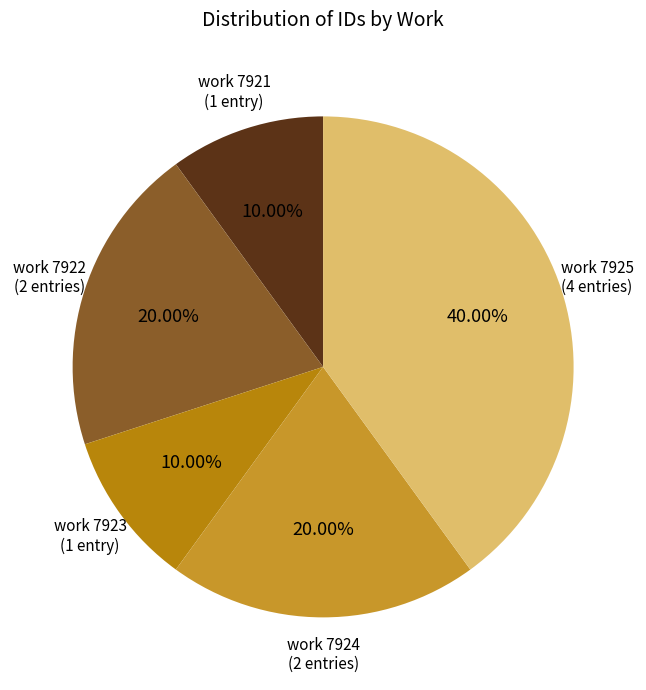

Is work 7922 (2 entries) the majority of the pie?

No